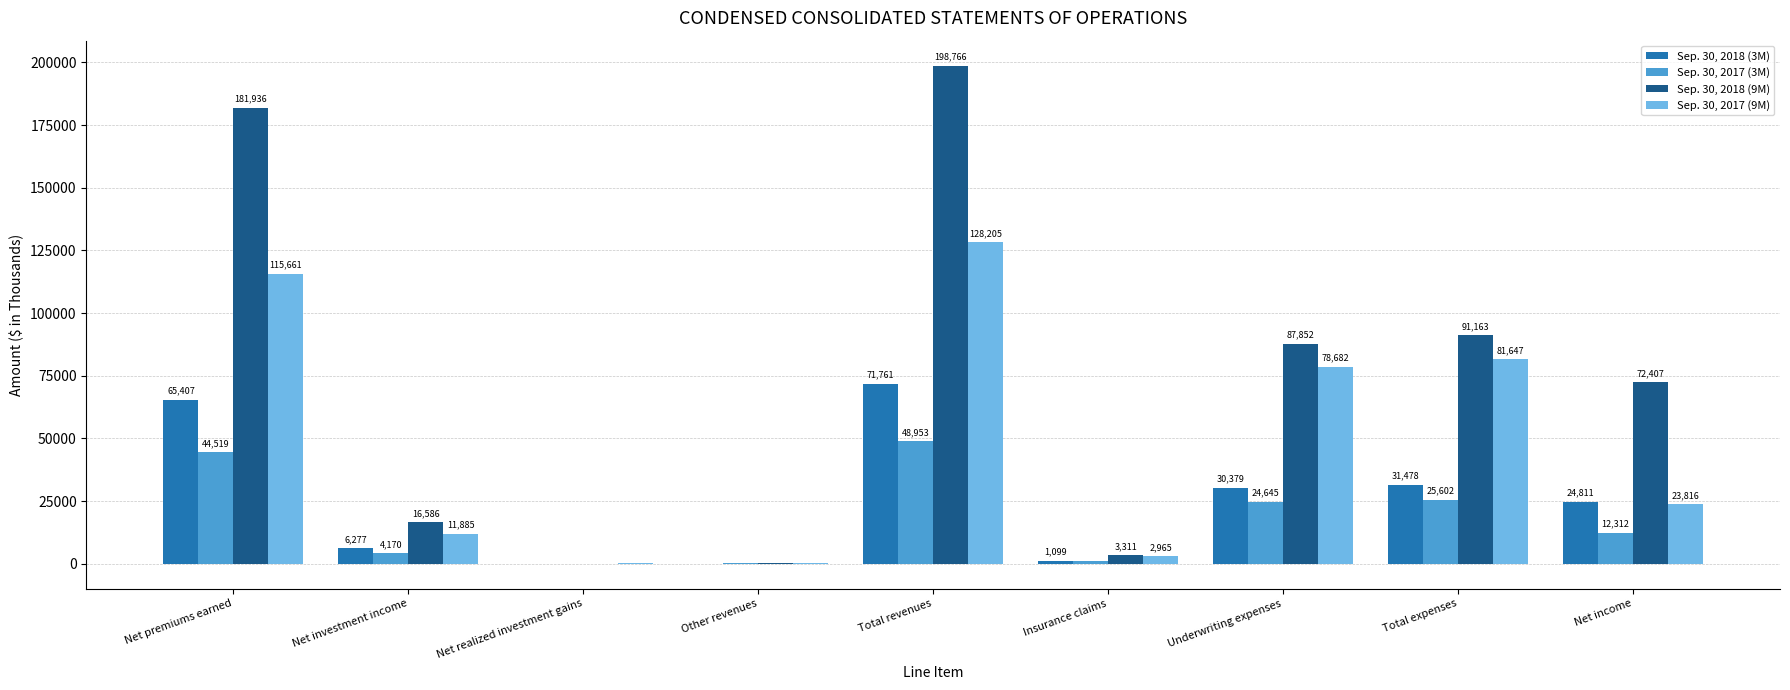

What is the sum of all Sep. 30, 2017 (9M) values?

443520